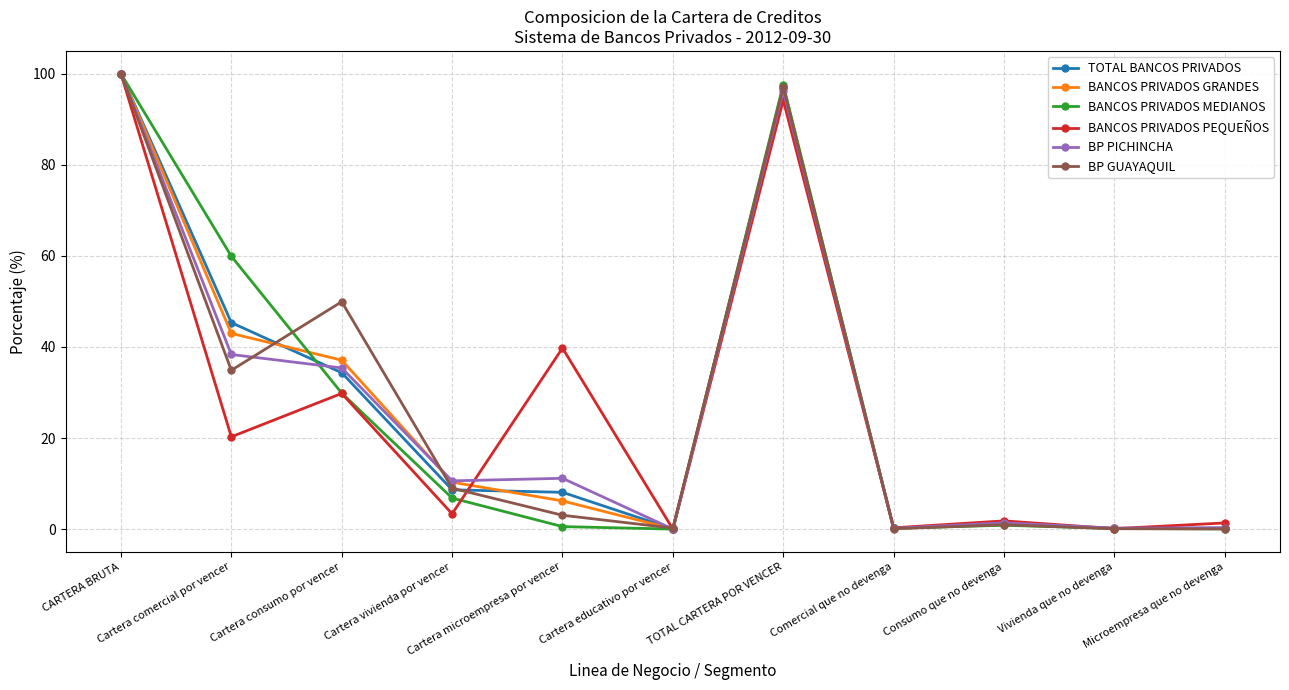

How many data points does each series have?

11